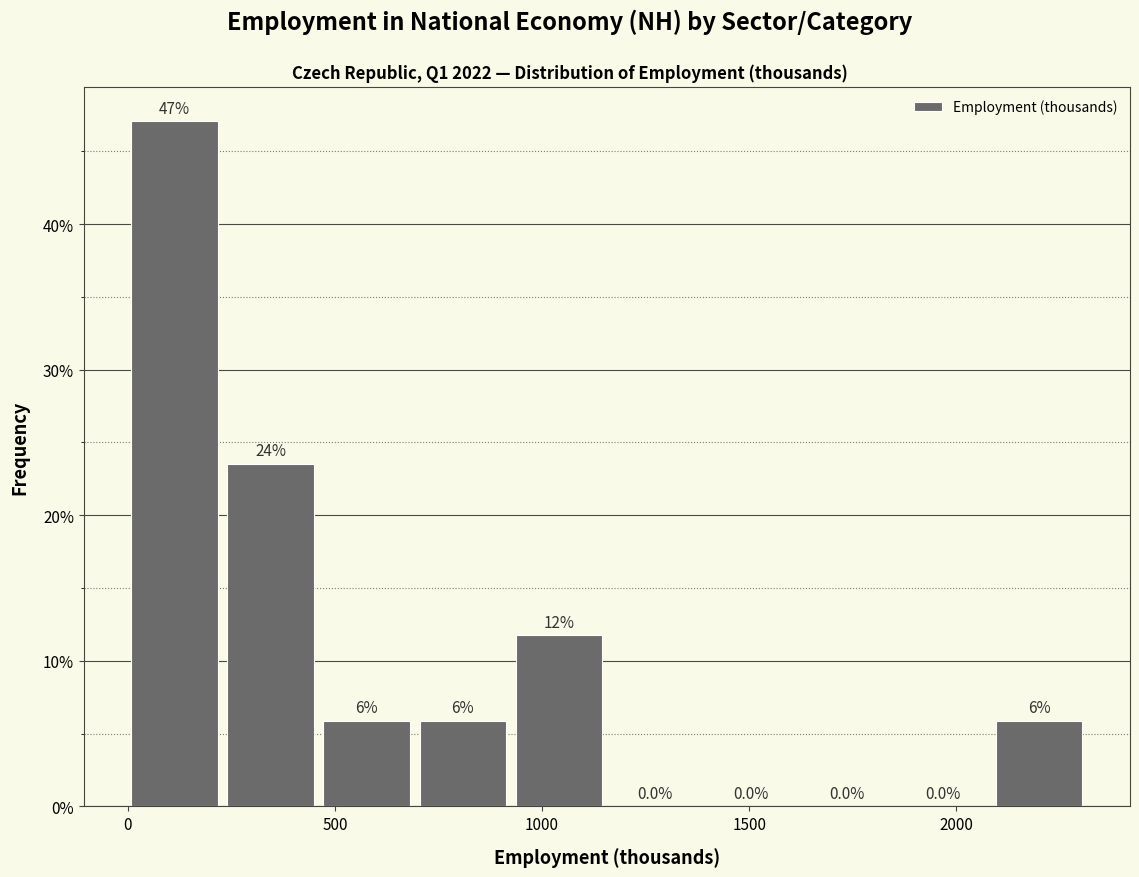

Over which range of the x-axis is the bar tallest?

0 to 250